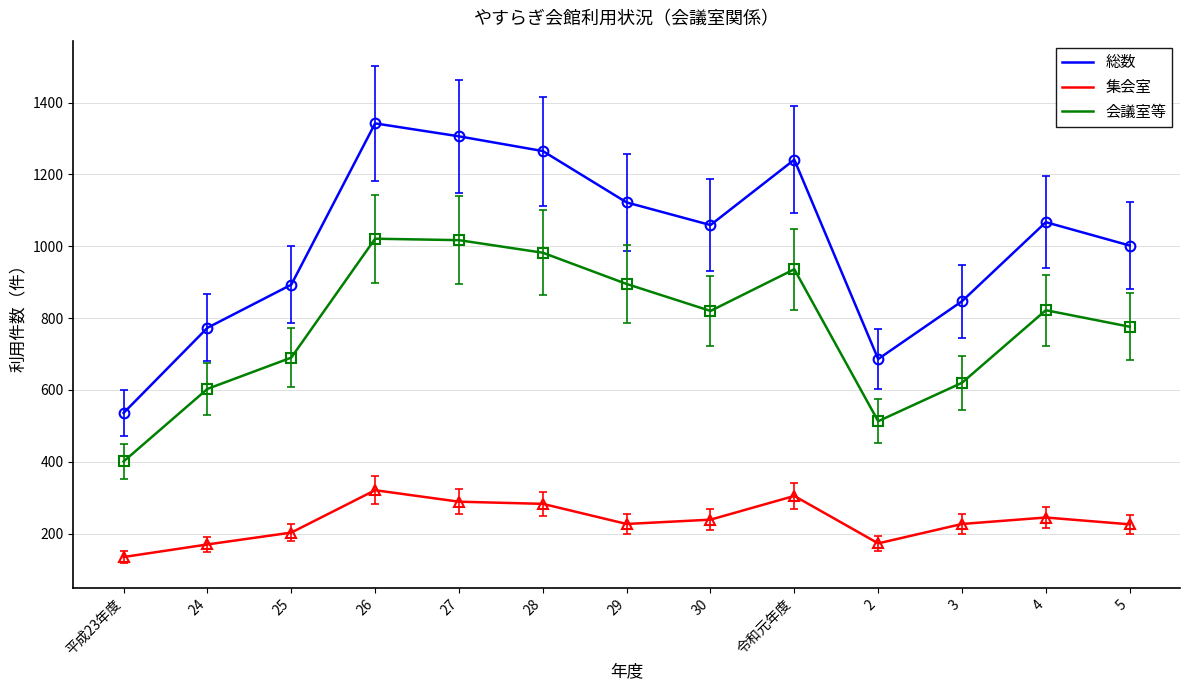

What is the difference between the highest and lowest values at 24?

603